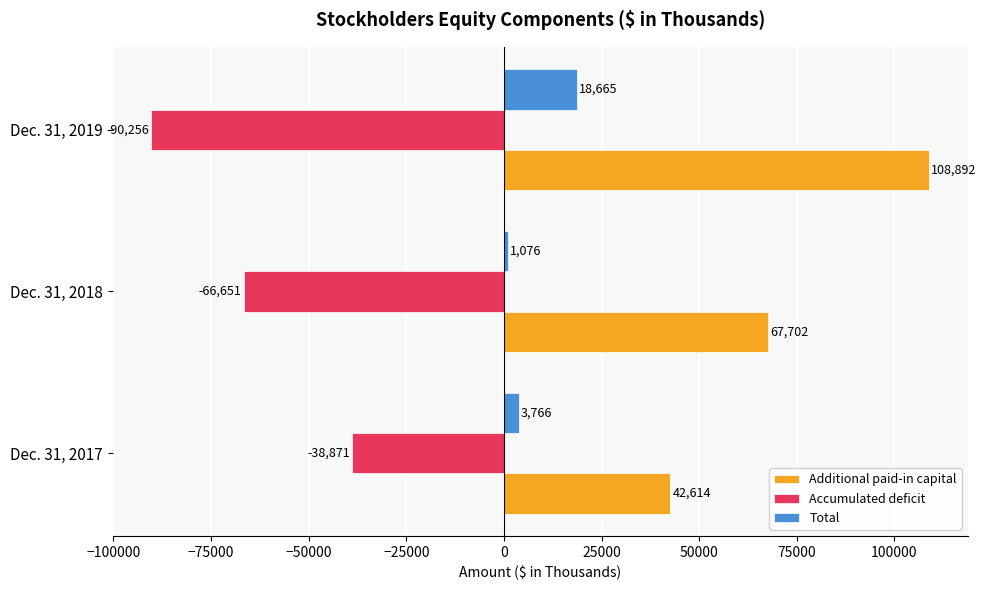

Which series has the largest range (max minus min)?

Additional paid-in capital